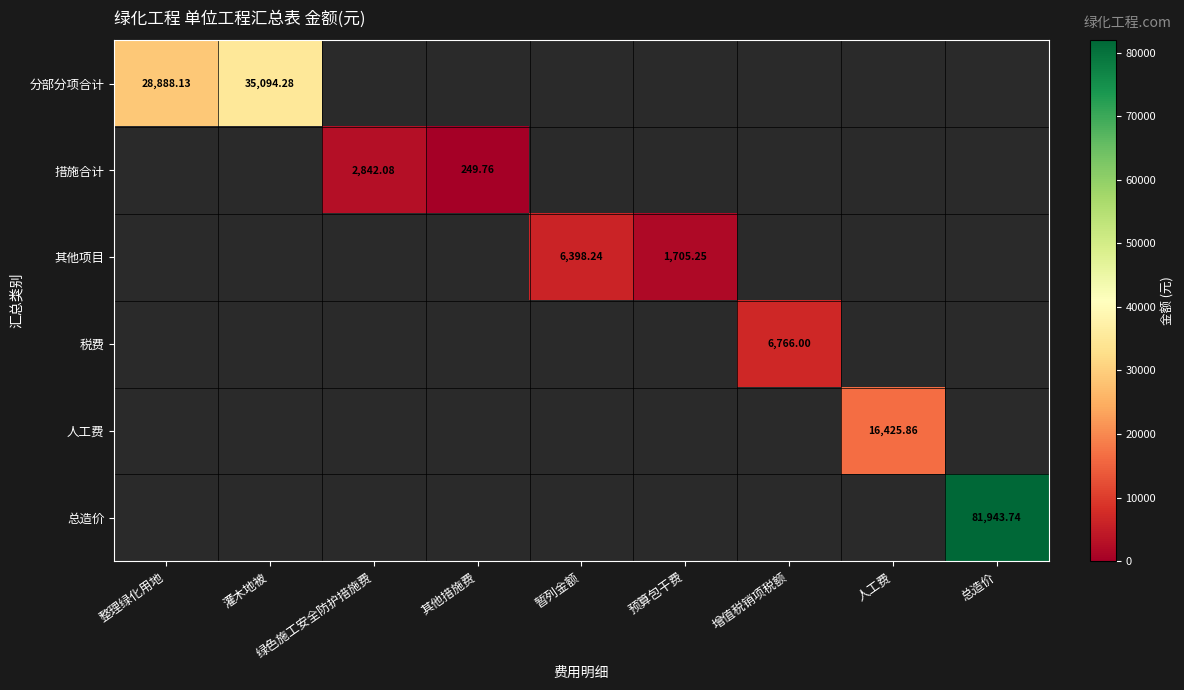

Count the number of categories in the chart.

9